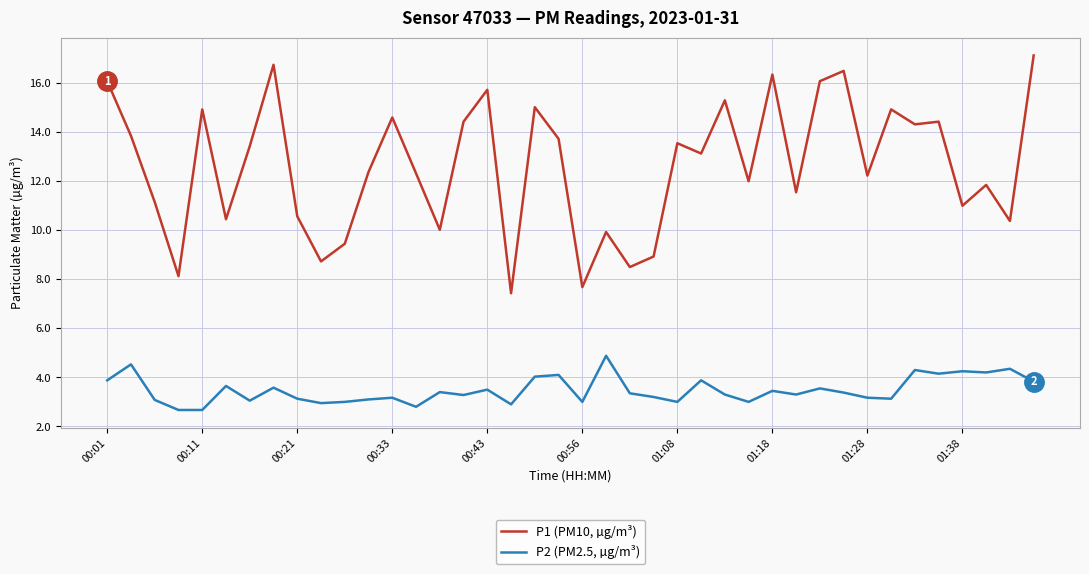

Does the chart have visible grid lines?

Yes